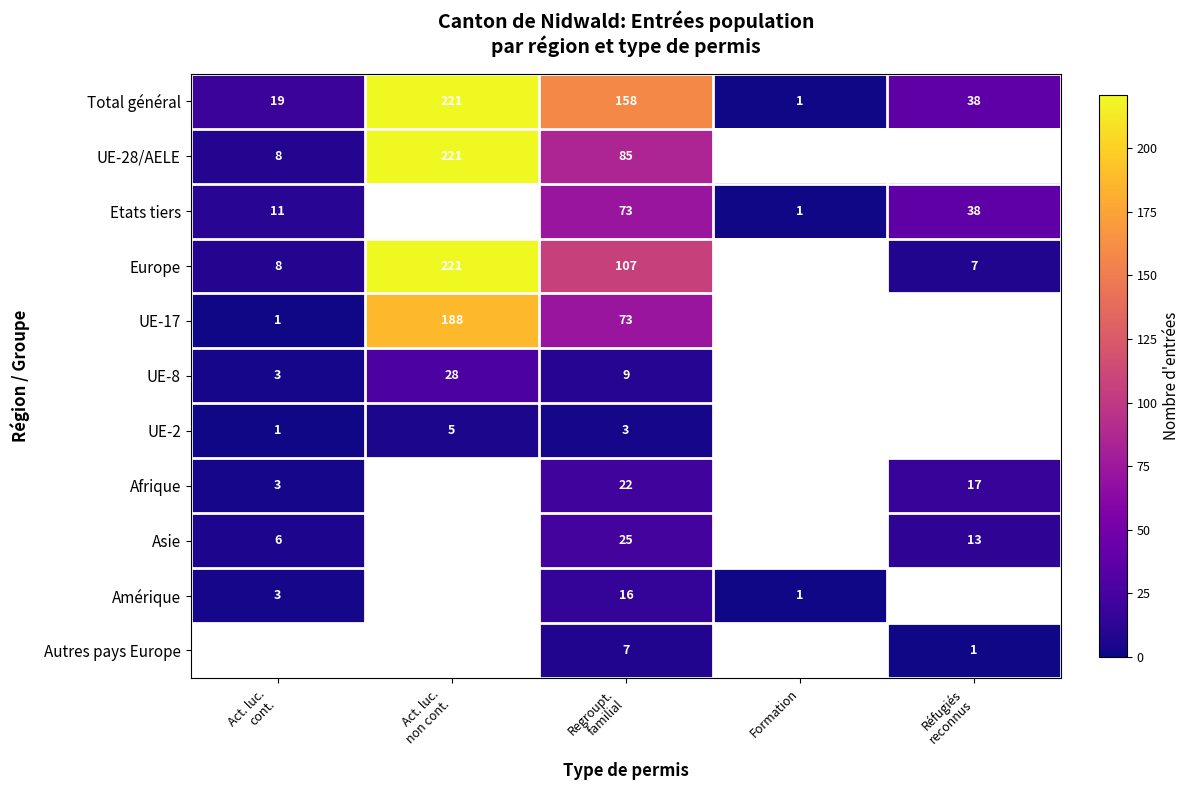

What is the difference between the maximum and second lowest values in the Total général series?

202